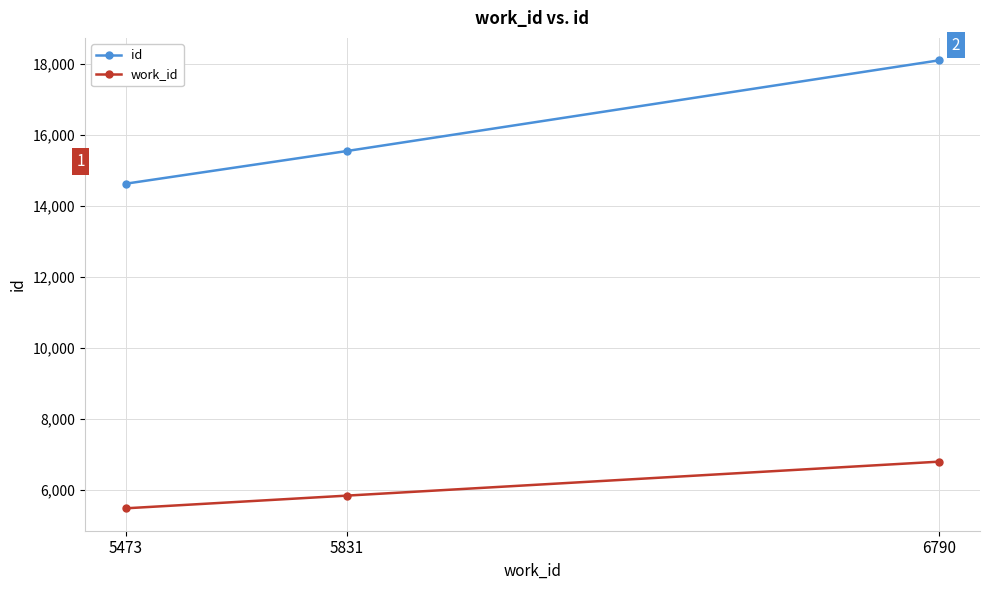

List the series in order of their peak value, highest first.

id, work_id